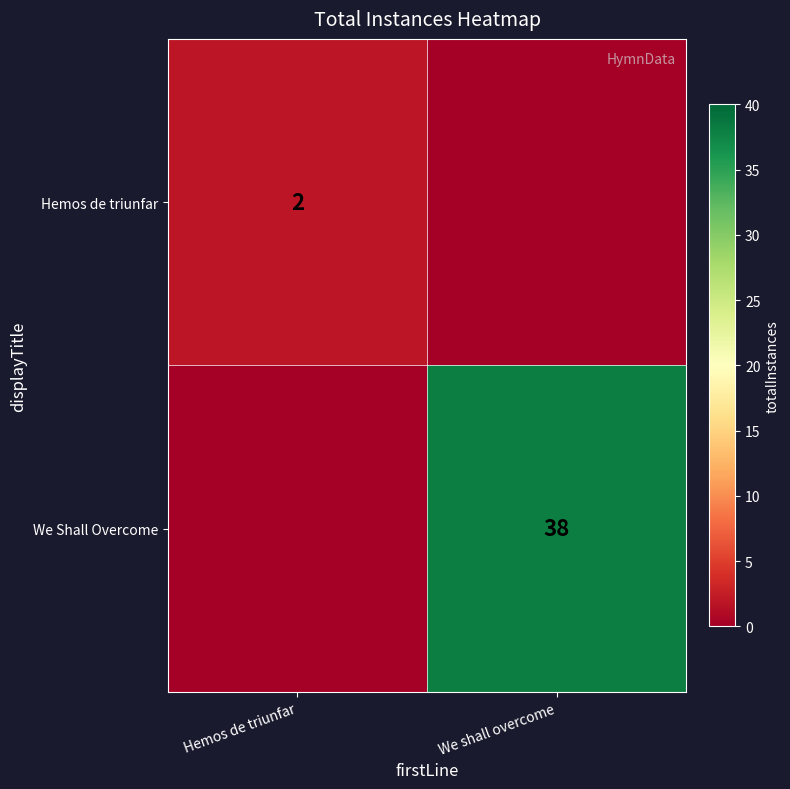

The value of We Shall Overcome at We shall overcome is 38. True or false?

True